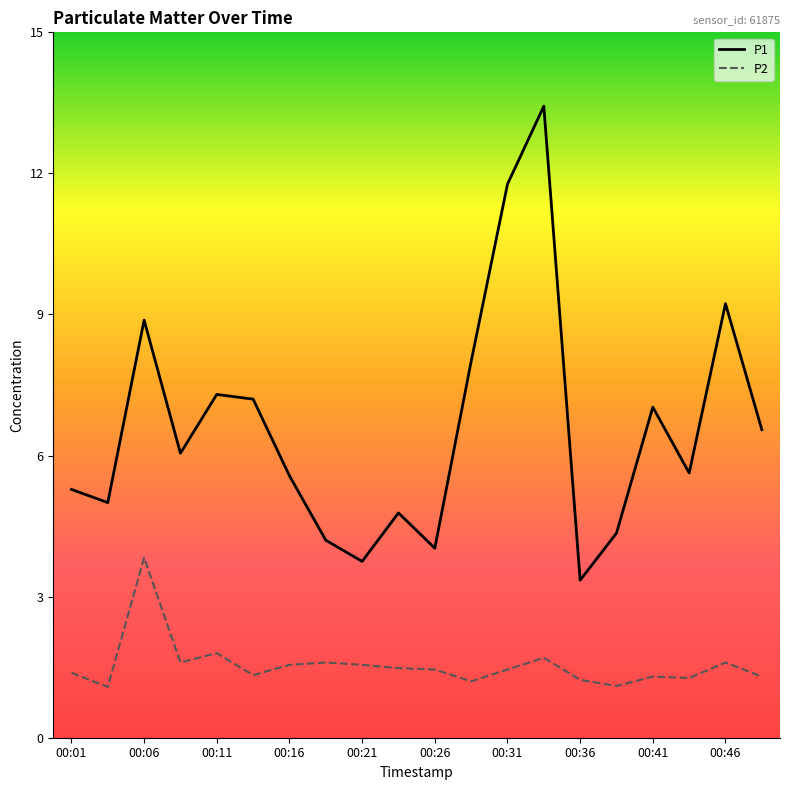

True or false: P1 and P2 cross at least once.

False